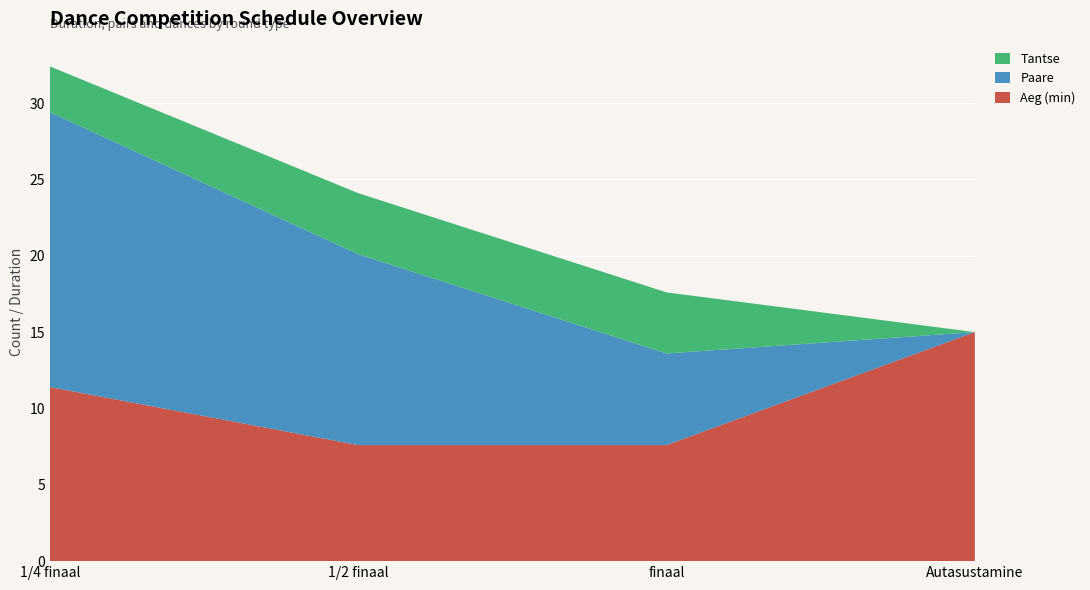

Reading left to right, what are all the values shown in this chart?

Aeg (min): 11.4	7.6	7.6	15.0
Paare: 18.0	12.5	6.0	0.0
Tantse: 3.0	4.0	4.0	0.0